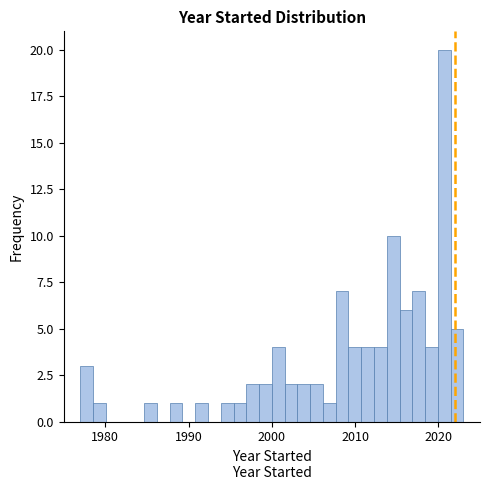

Read against the x-axis, roughly where is the centre of the tallest bar?

2021